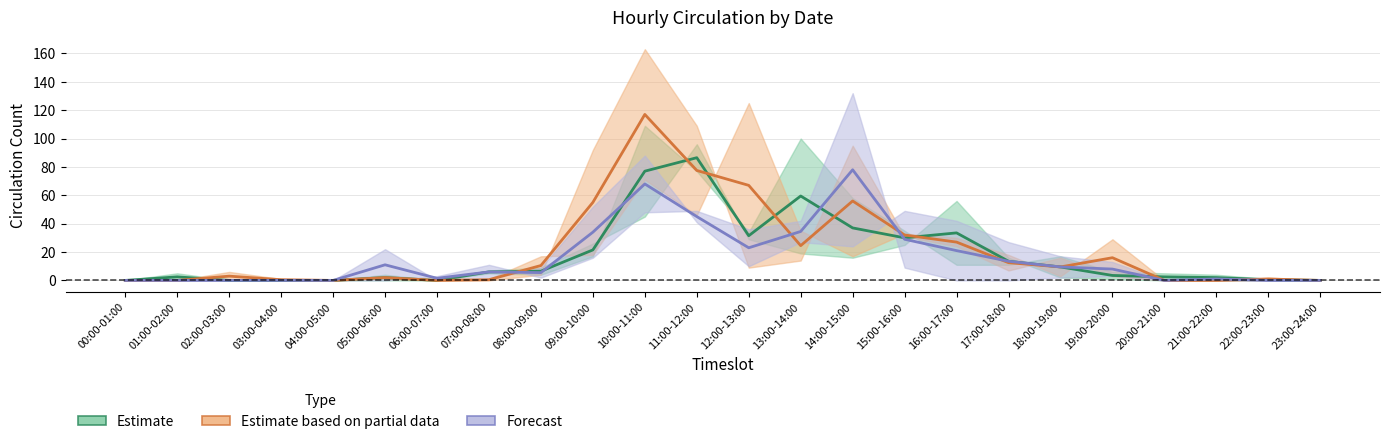

True or false: 2023-02-28 has more than 0 interior local peaks.

True